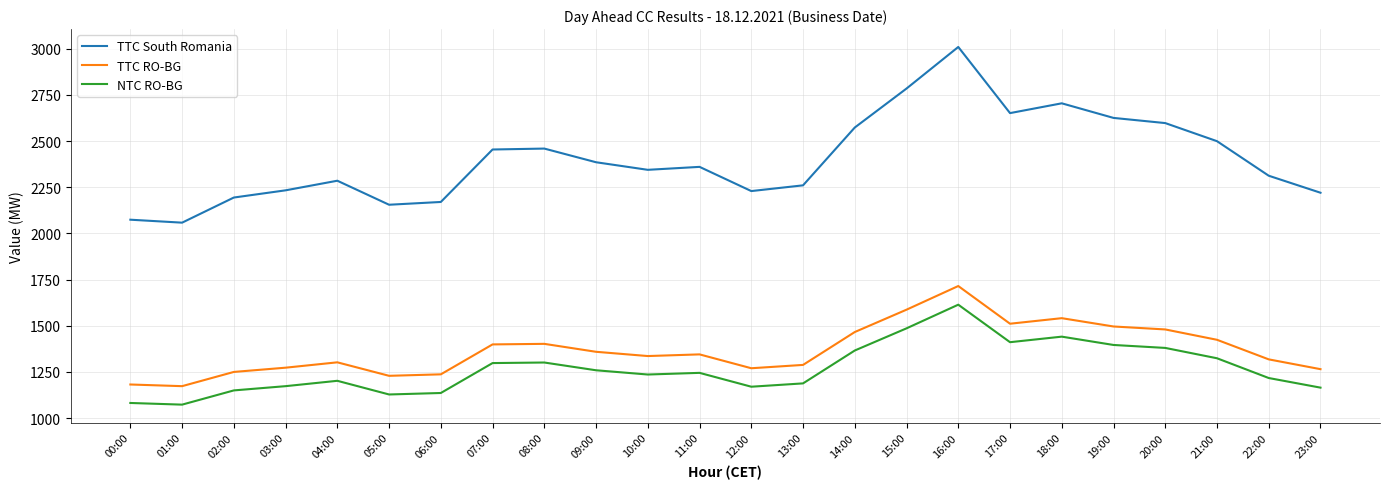

What is the difference between the maximum and minimum values in the TTC South Romania series?

951